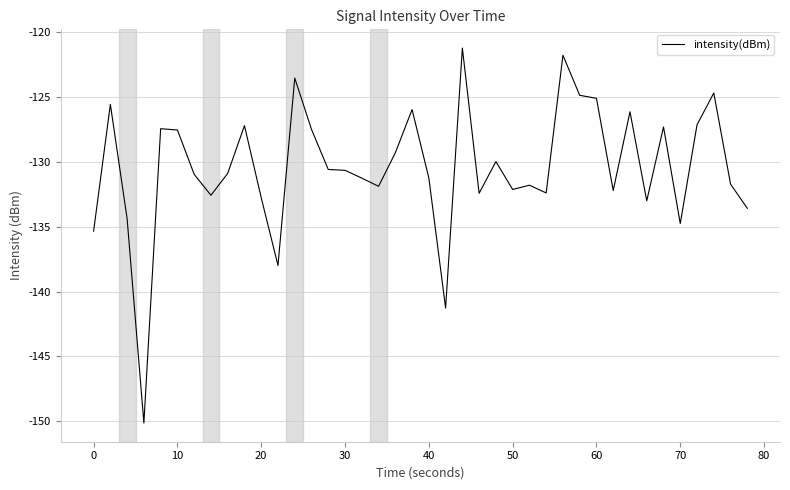

How many interior local peaks (higher than both neighbors) does the data have?

12